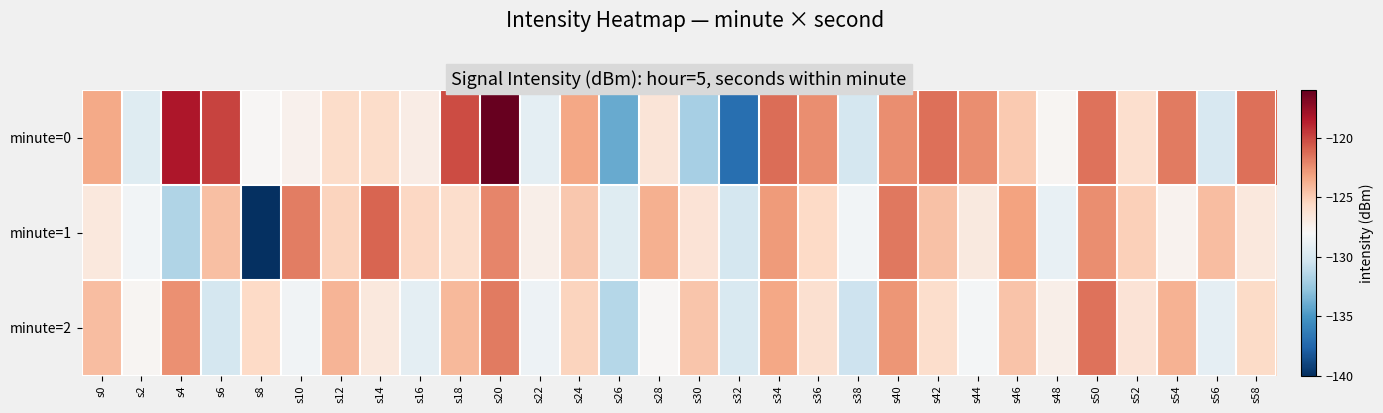

List the series in order of their peak value, highest first.

minute=0, minute=1, minute=2